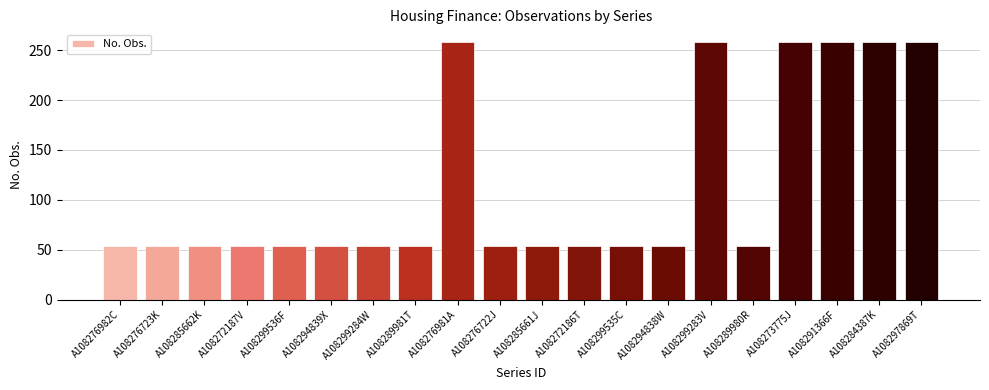

What is the maximum value shown in the chart?

258